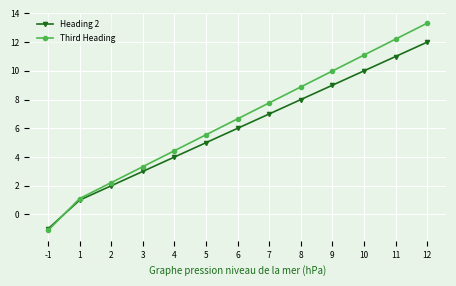

Which category has the lowest value in the Heading 2 series?

-1